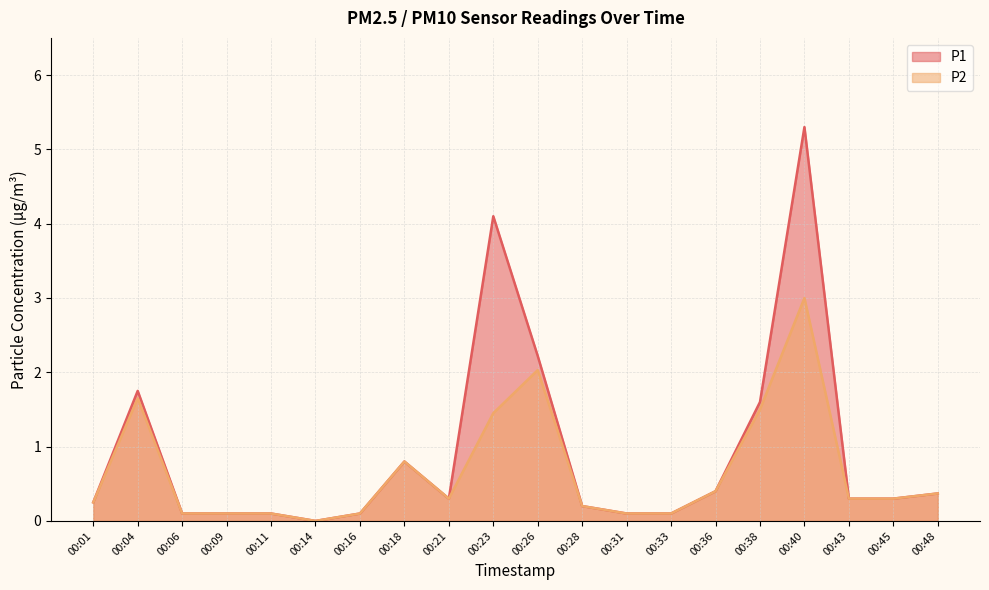

What value does the P1 series have at 00:28?

0.2